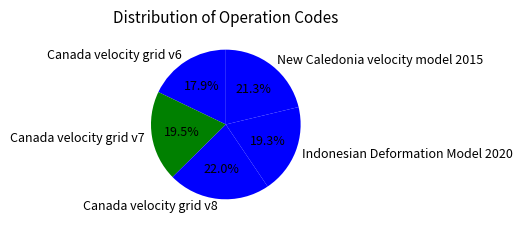

What is the smallest slice in the pie chart?

Canada velocity grid v6